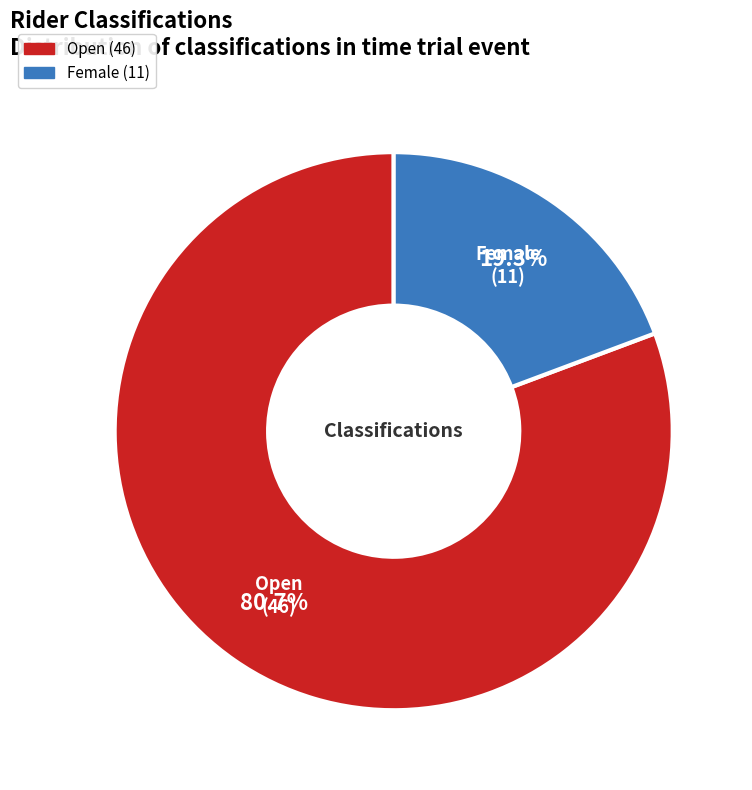

Which category has the biggest portion of the pie?

Open